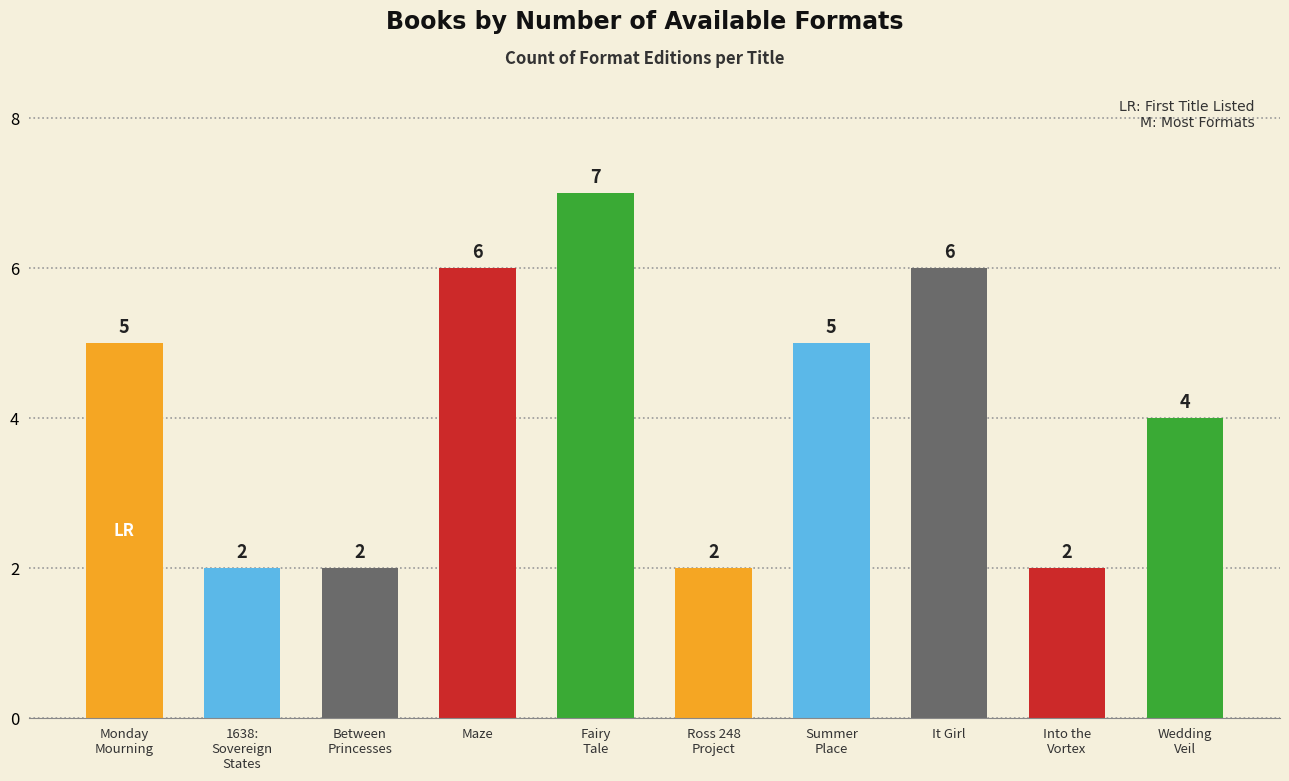

What is the sum of all values?

41